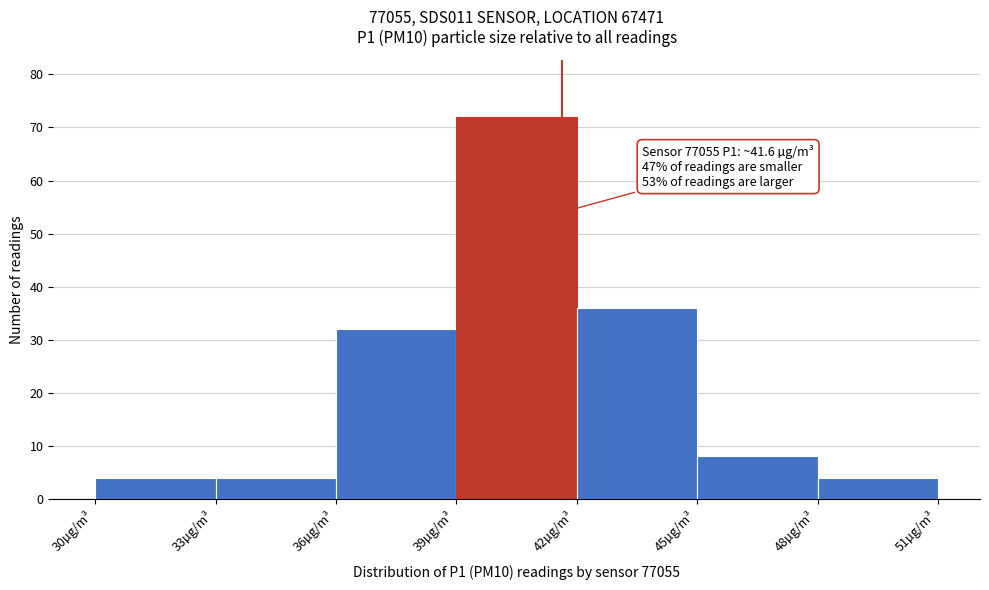

Over which range of the x-axis is the bar tallest?

39 to 42